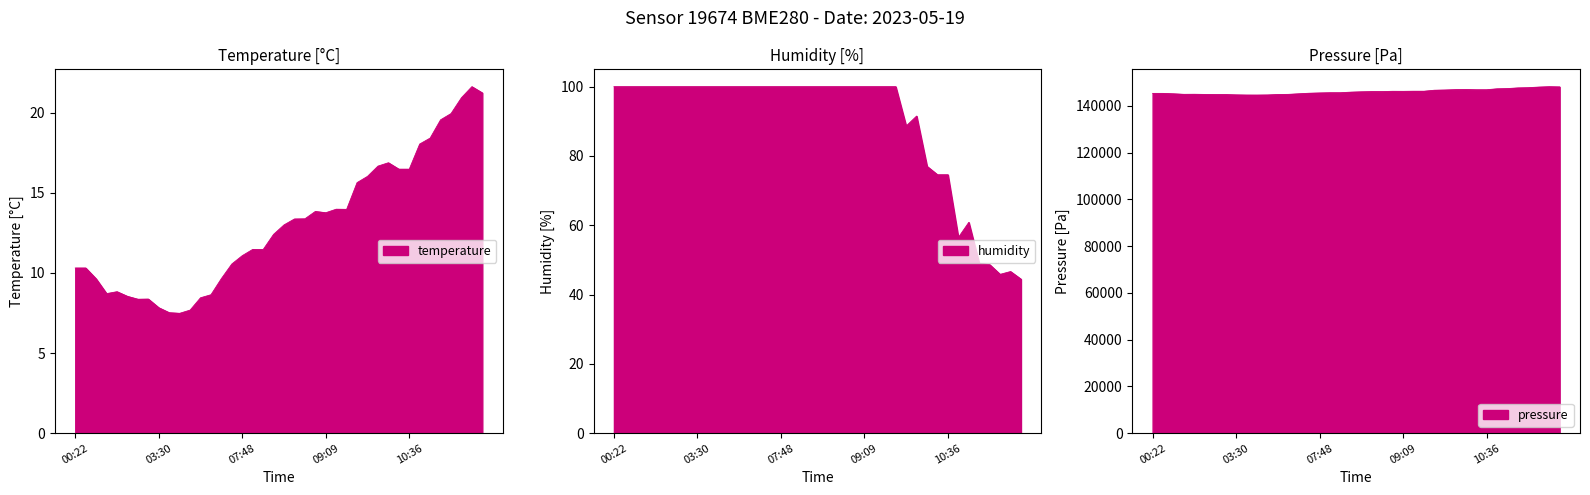

What is the sum of the temperature values at 05:07 and 01:50?

16.2